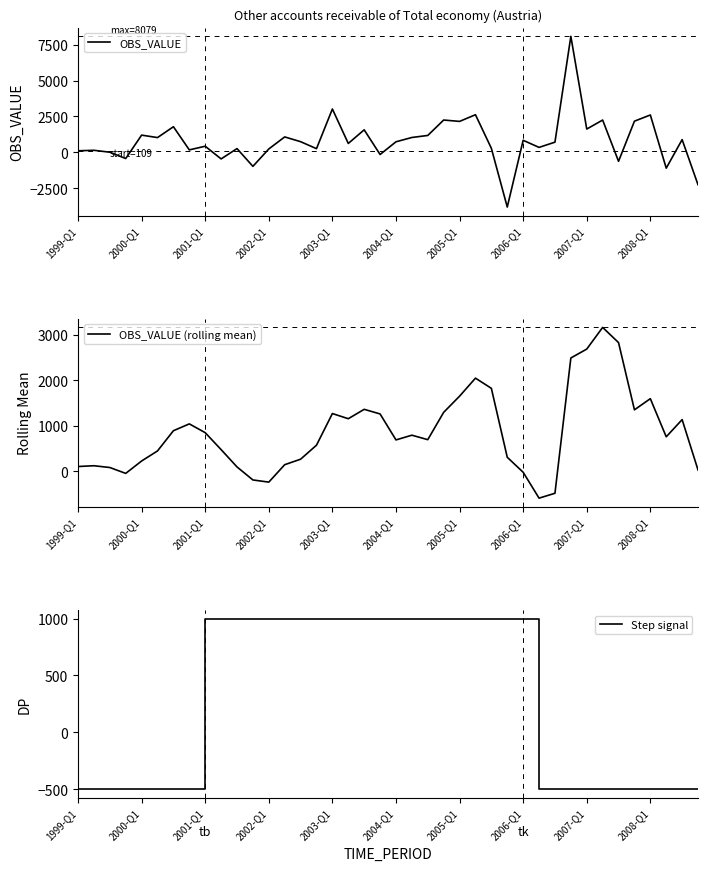

How many lines are shown in the chart?

3